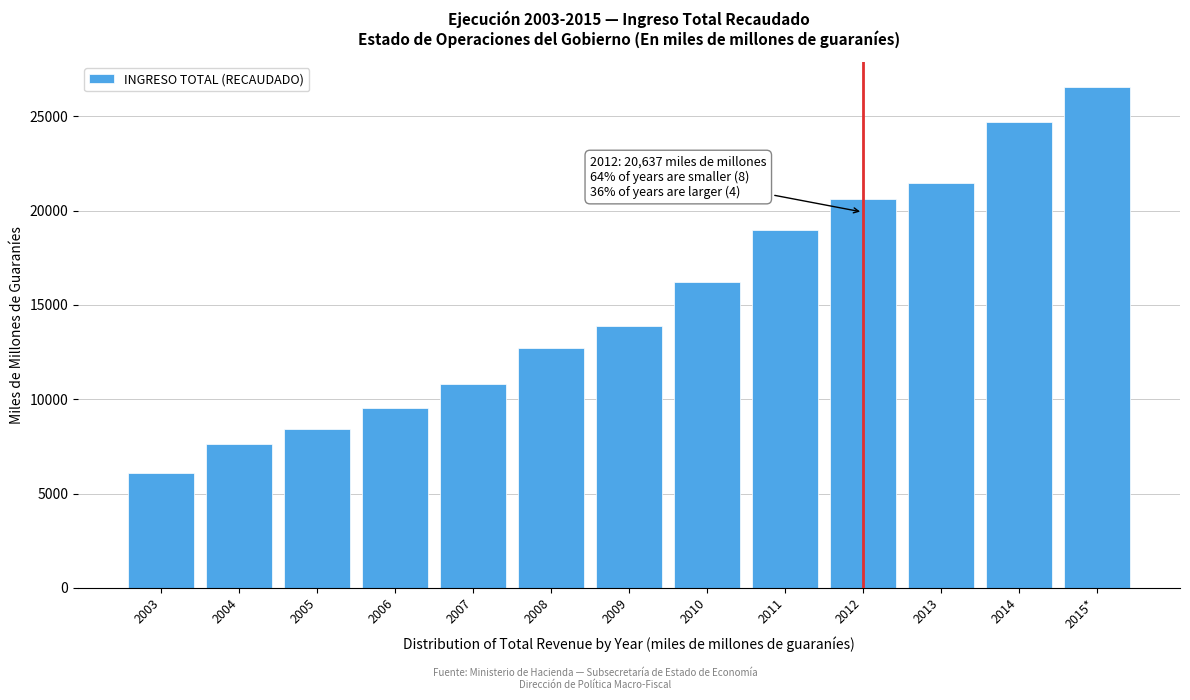

Reading left to right, list all the values displayed in this chart.

6065.0	7648.4	8429.7	9555.9	10812.4	12719.1	13877.8	16242.1	18969.1	20636.7	21448.9	24694.8	26564.9